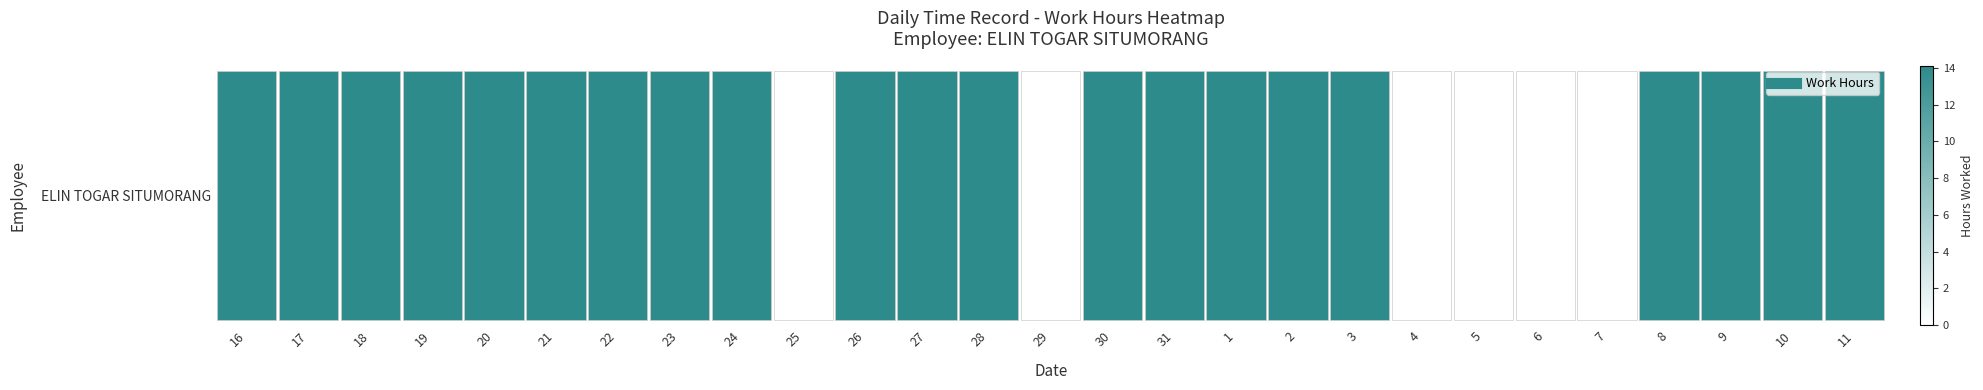

Reading right to left, extract all data points from this chart.

11=11.1	10=11.2	9=8.9	8=9.1	7=0.0	6=0.0	5=0.0	4=0.0	3=9.2	2=9.0	1=11.6	31=11.4	30=11.2	29=0.0	28=14.1	27=11.0	26=9.1	25=0.0	24=13.5	23=11.1	22=9.2	21=11.0	20=11.0	19=9.1	18=11.1	17=11.0	16=10.9